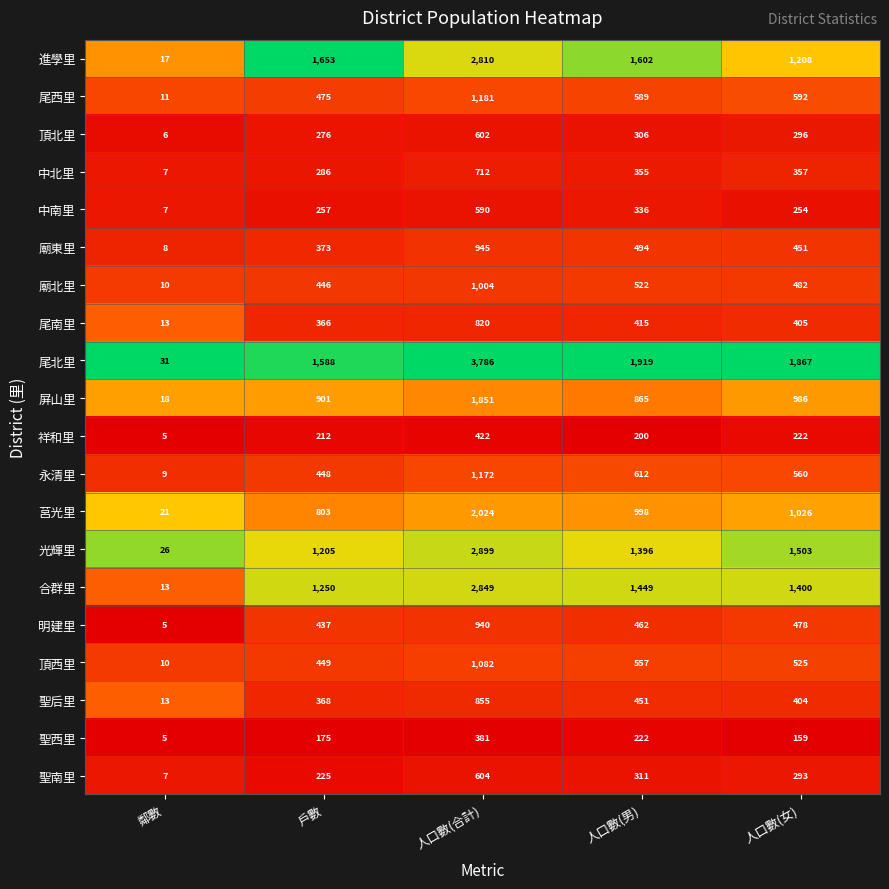

True or false: 祥和里 has a value of 81 at 戶數.

False